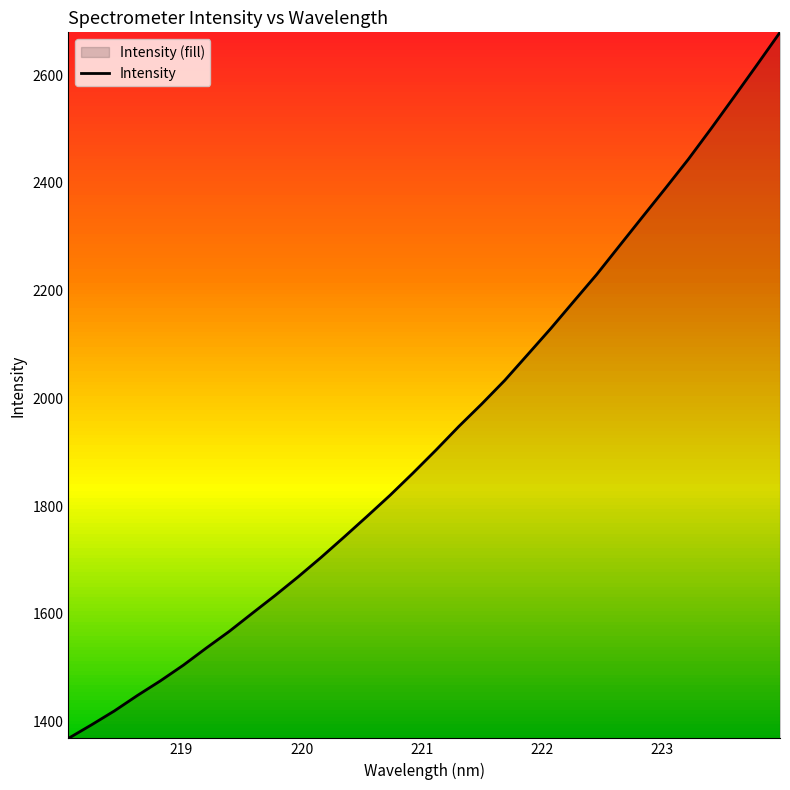

What is the greatest value displayed?

2679.4